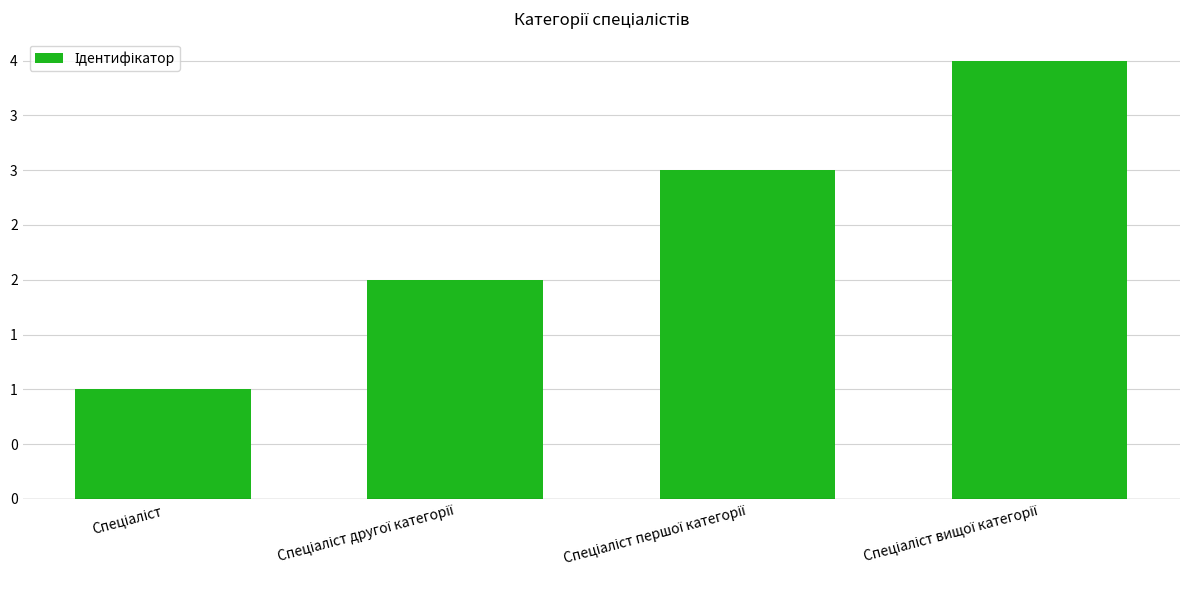

How many data points are less than 3?

2